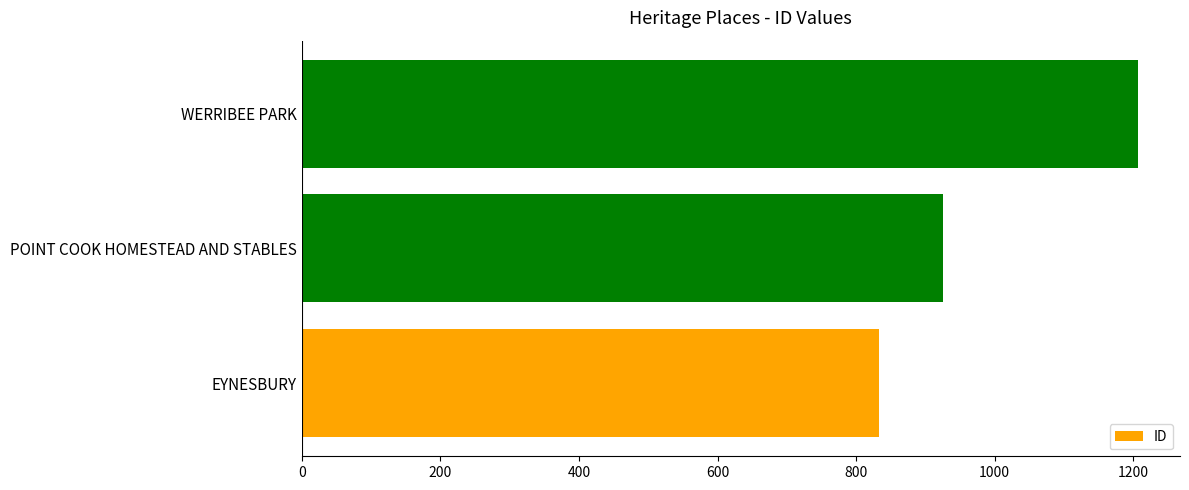

At which label is the value closest to 1020?

POINT COOK HOMESTEAD AND STABLES